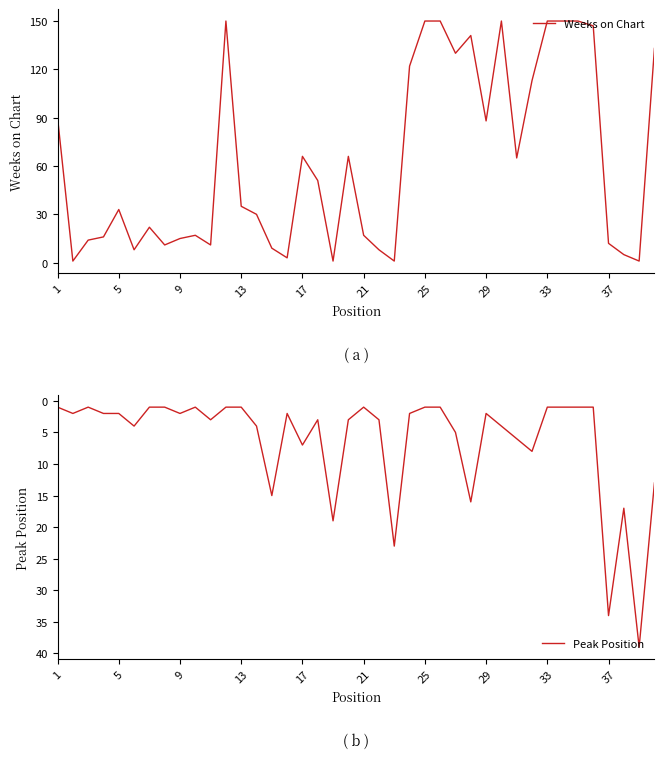

What is the average value of the Weeks on Chart series?

63